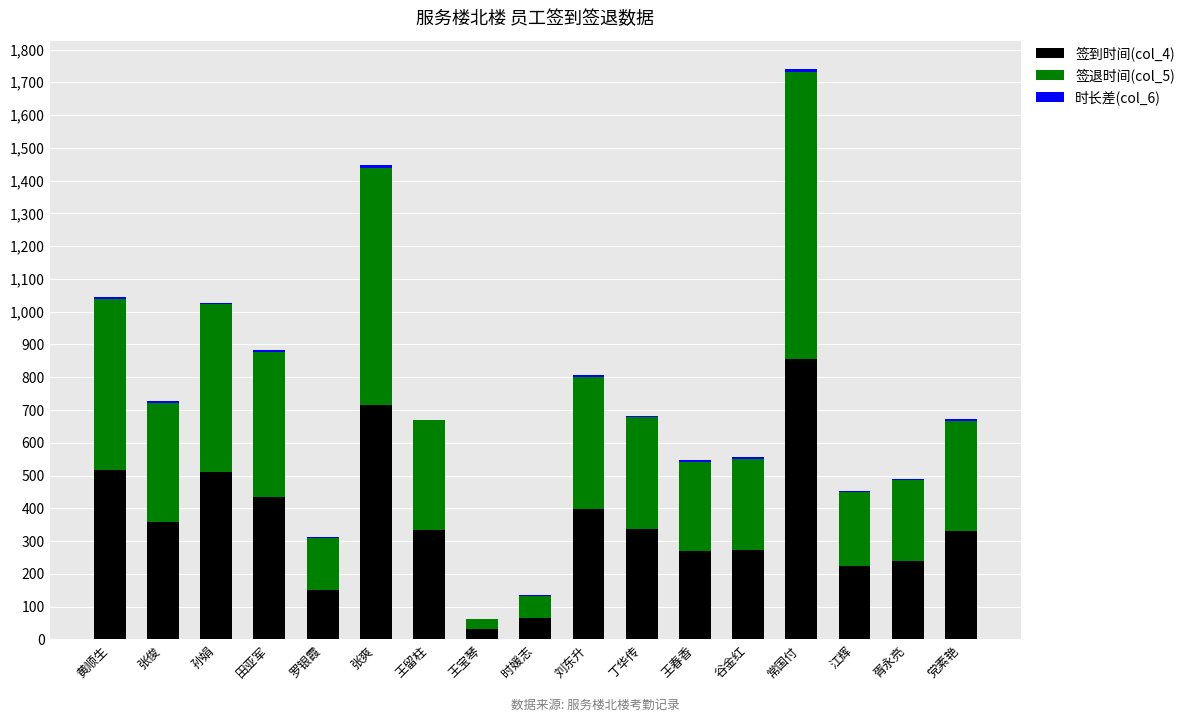

Are the bars grouped side by side (vs. stacked)?

No